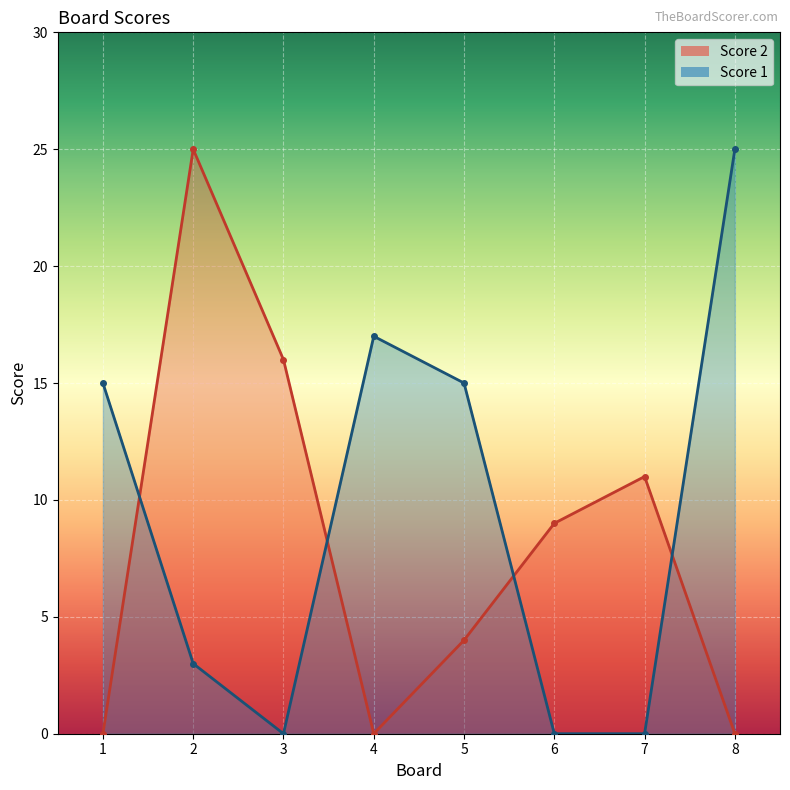

What is the value of the Score 2 point at the 5th from the left?

4